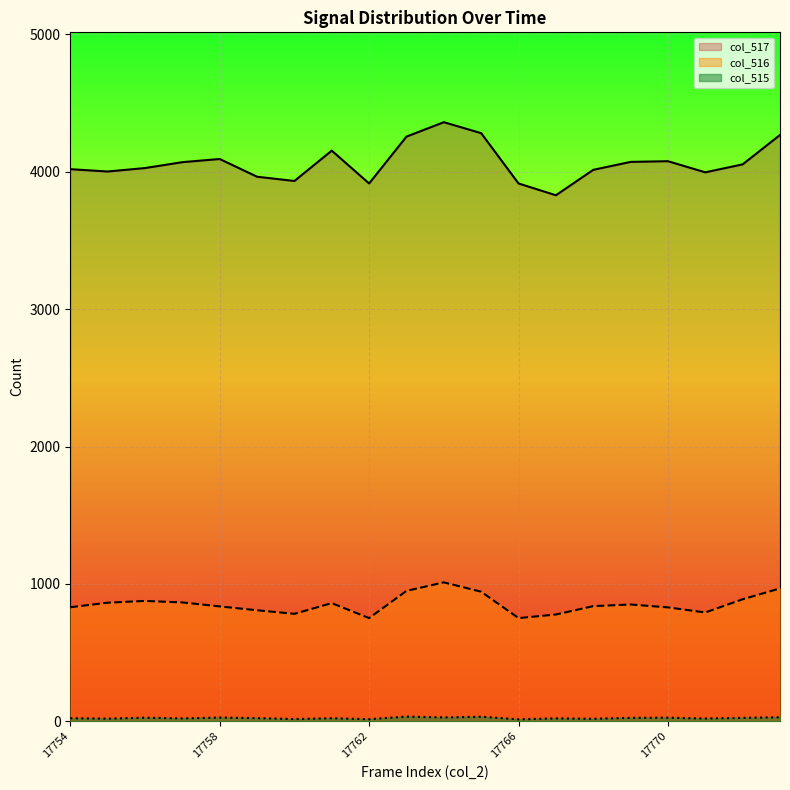

What are all the series names shown in the legend?

col_515, col_516, col_517